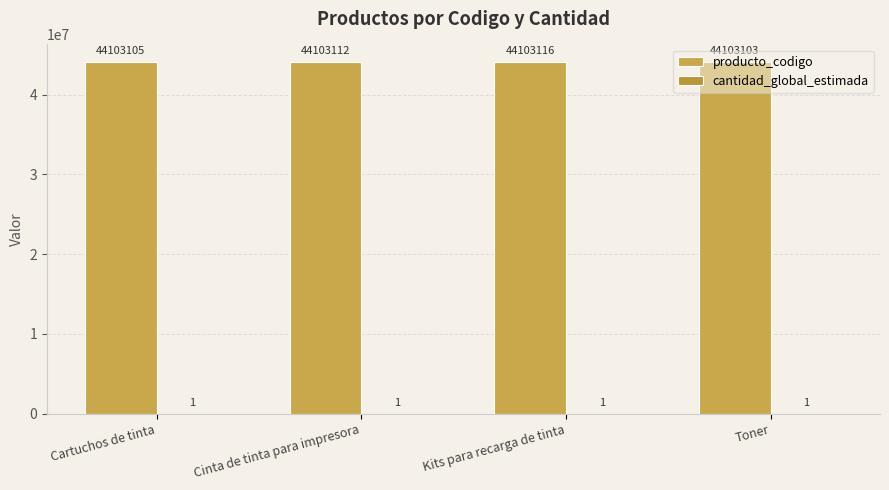

Which series has the largest total across all categories?

producto_codigo